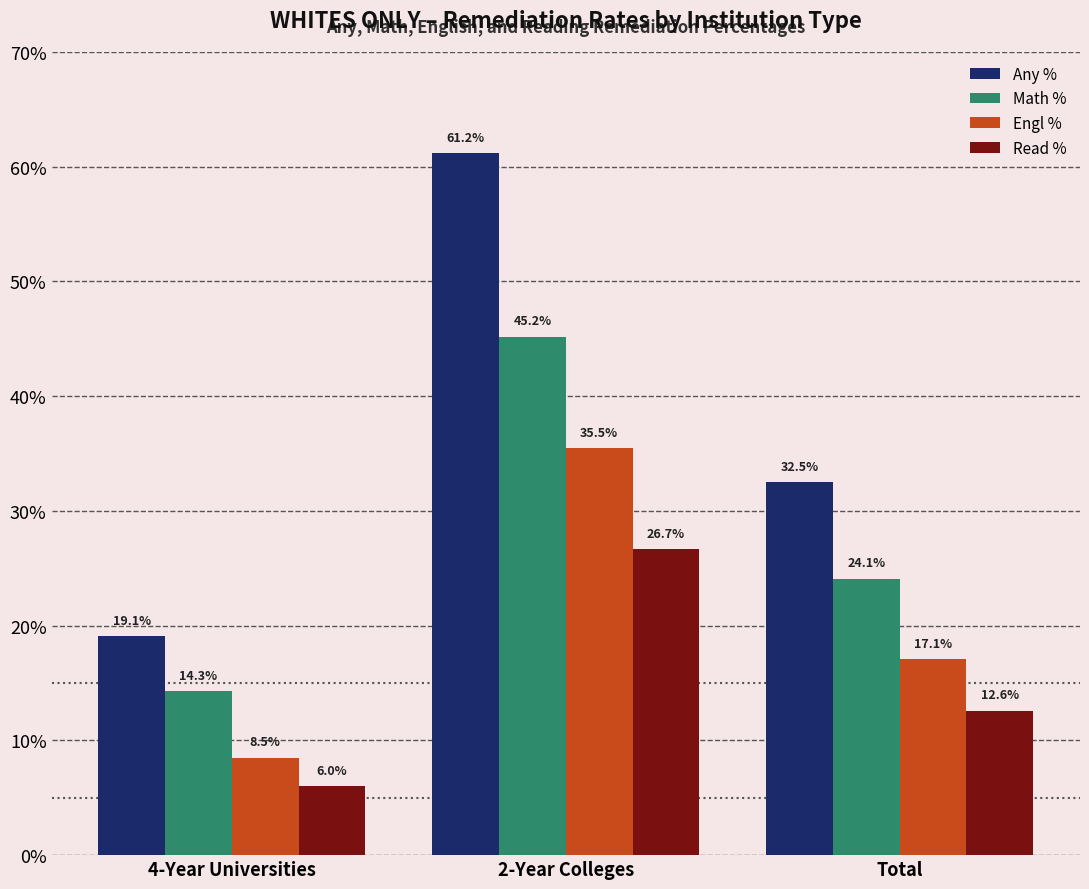

Does the chart contain any negative values?

No